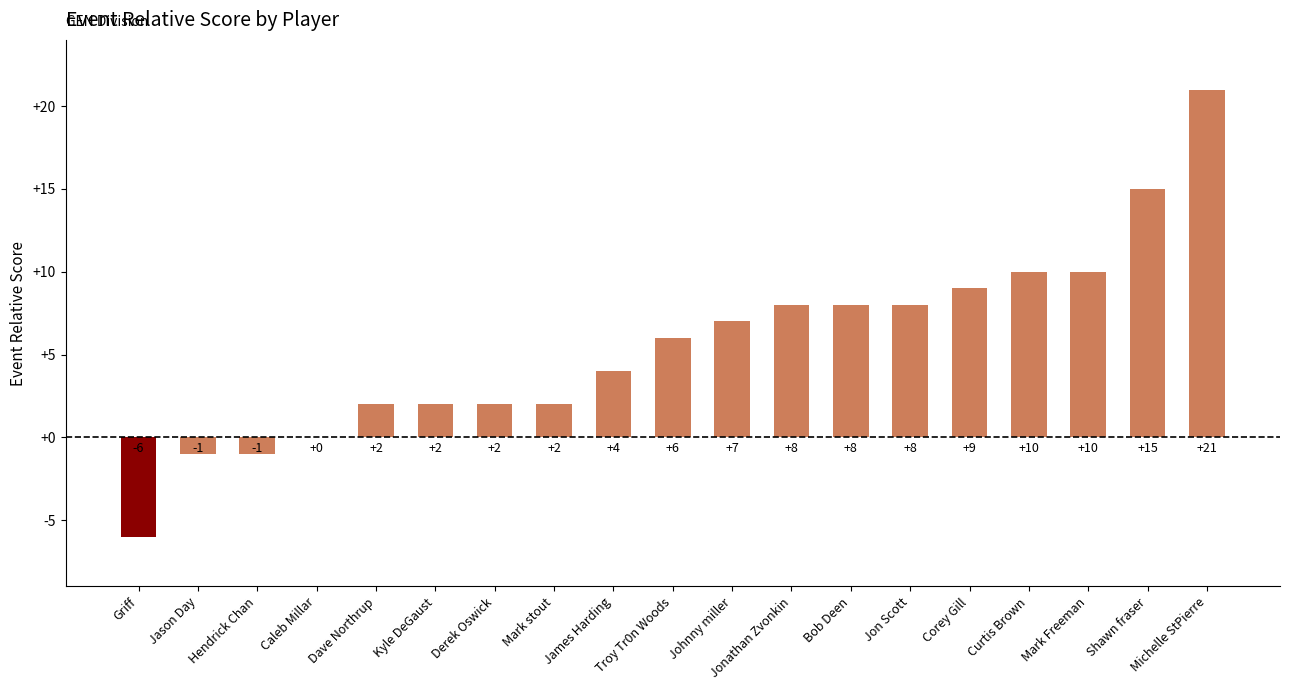

Which category has the highest value across all series?

Michelle StPierre